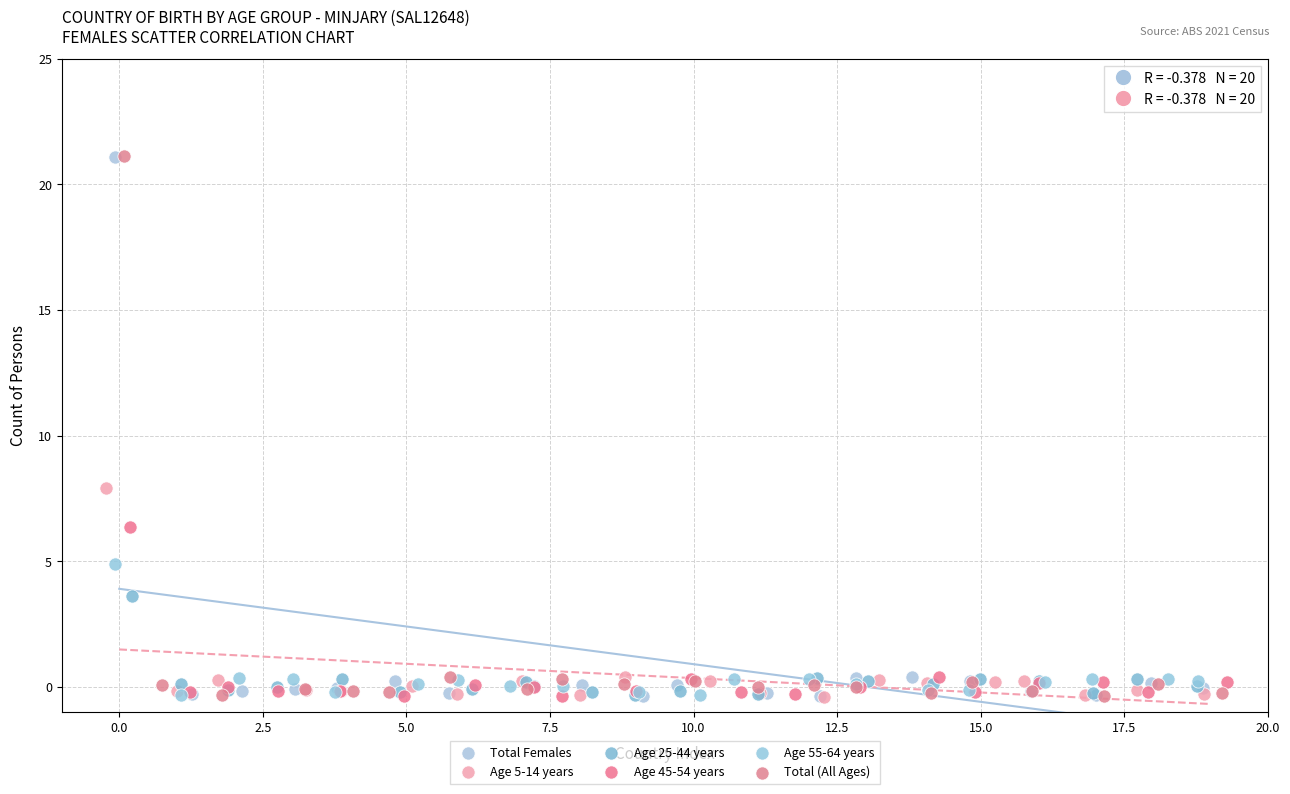

What are all the series names shown in the legend?

Total Females, Age 5-14 years, Age 25-44 years, Age 45-54 years, Age 55-64 years, Total (All Ages)